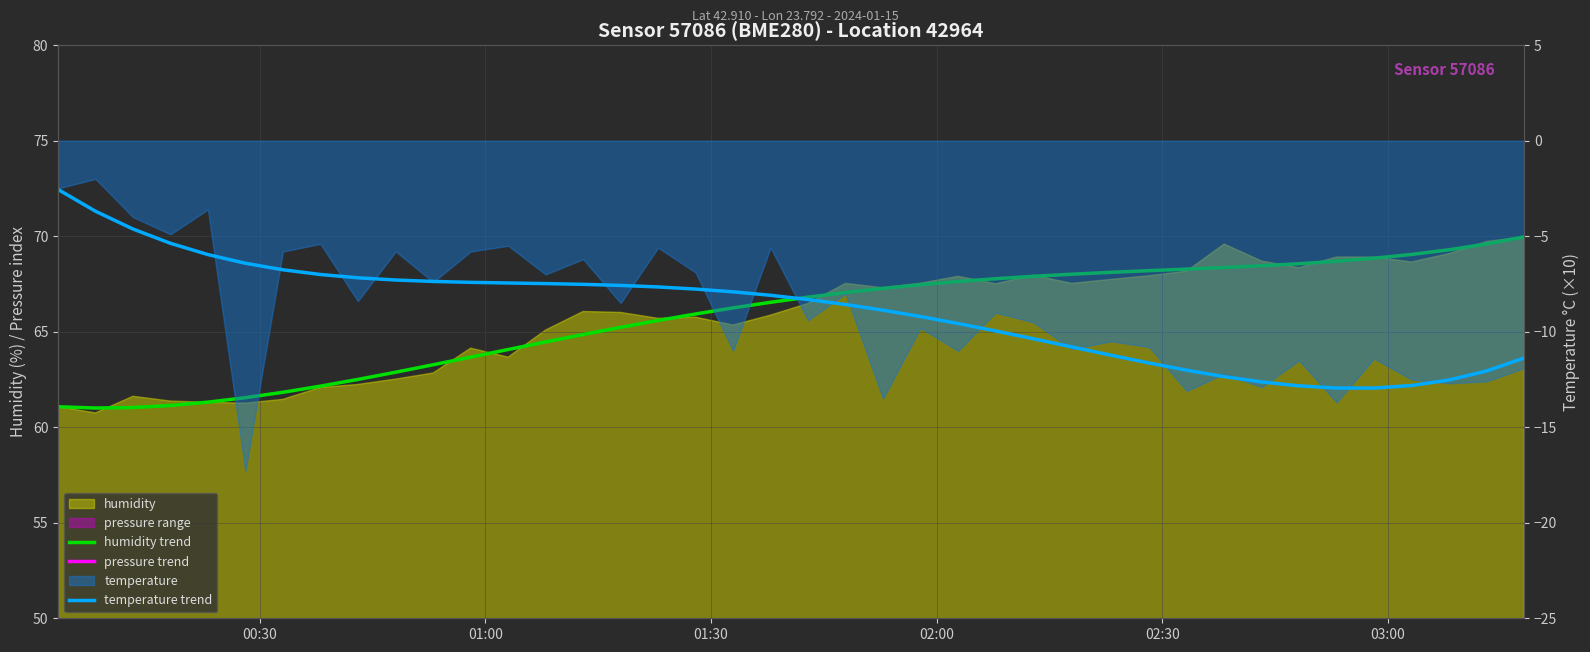

Which category has the highest value in the pressure trend series?

00:30